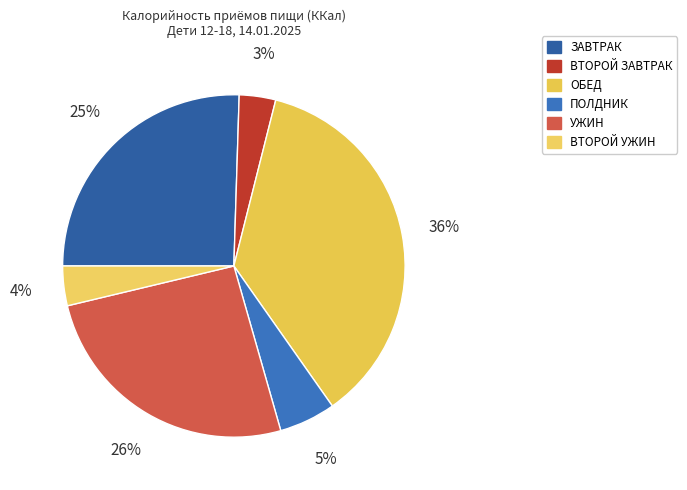

To the nearest percent, what is the difference between the ОБЕД and ЗАВТРАК slice percentages?

11%